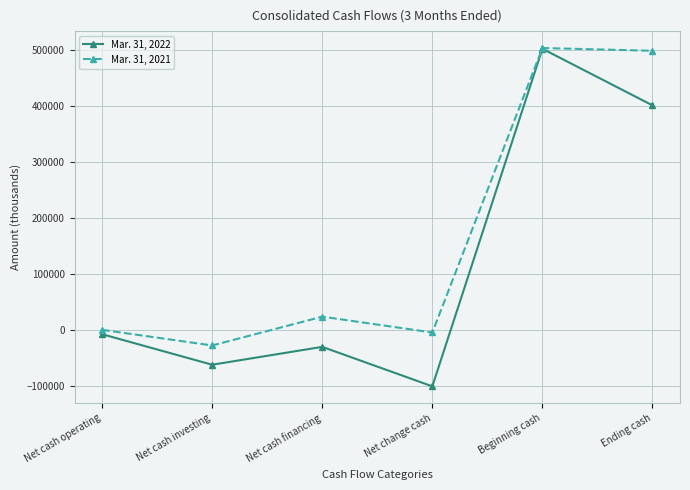

List the series in order of their overall mean, lowest first.

Mar. 31, 2022, Mar. 31, 2021